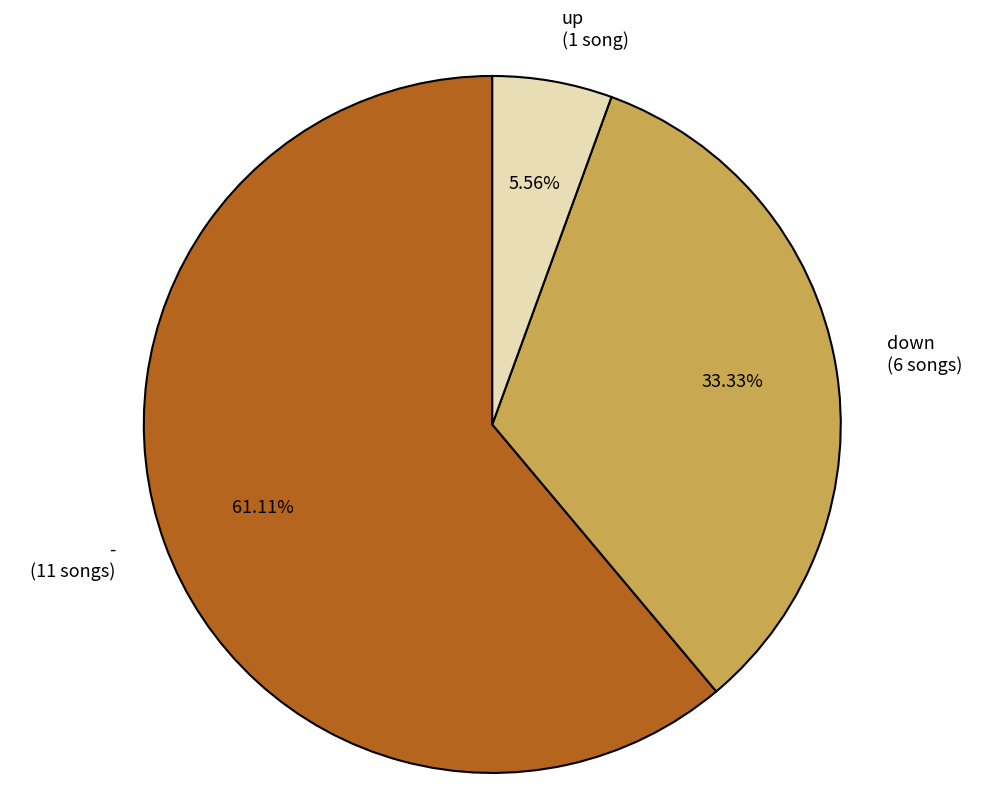

What percentage is the down slice, to the nearest percent?

33%